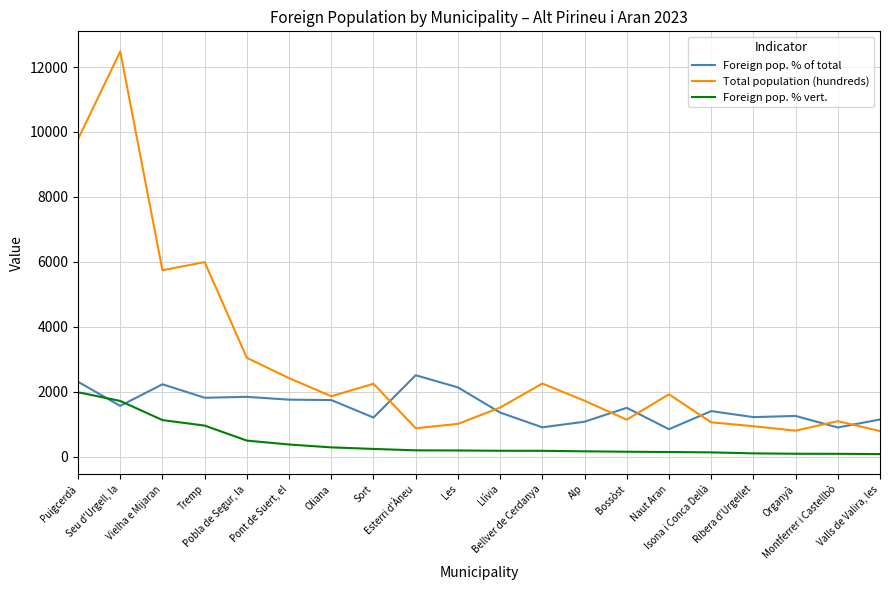

What value does the Foreign pop. % vert. series have at Naut Aran, to the nearest 50?

150